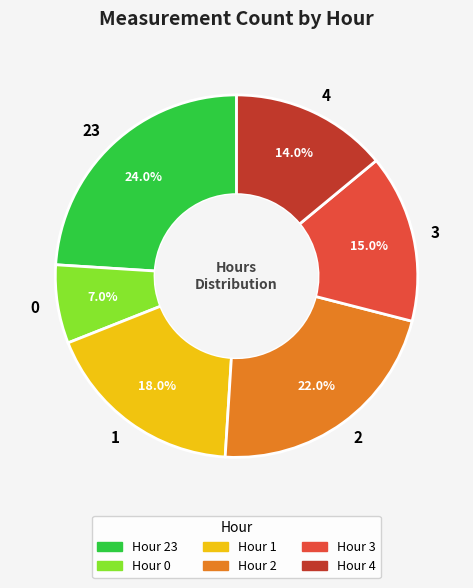

Which category has the biggest portion of the pie?

23